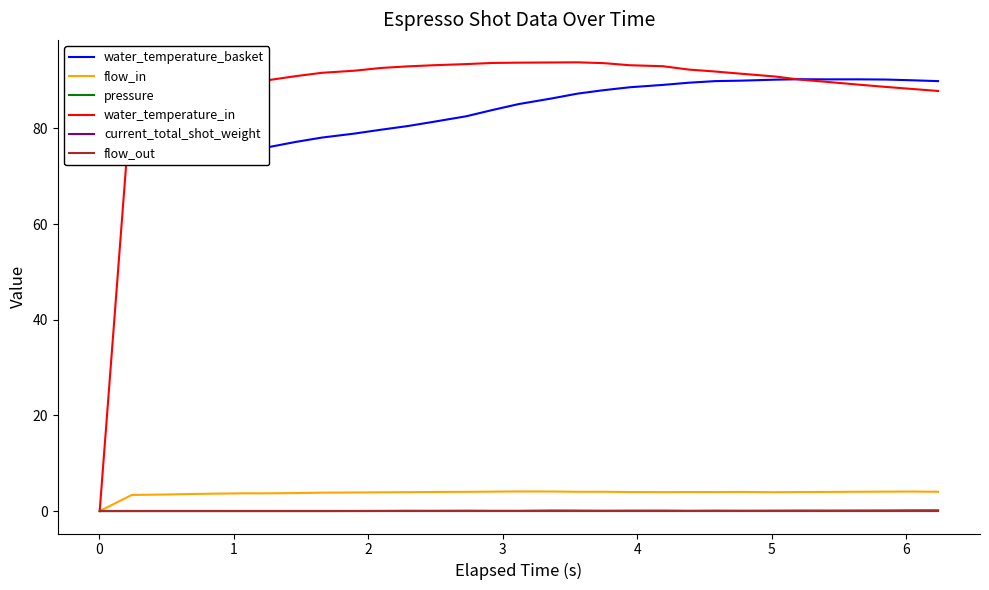

How many data points does each series have?

31